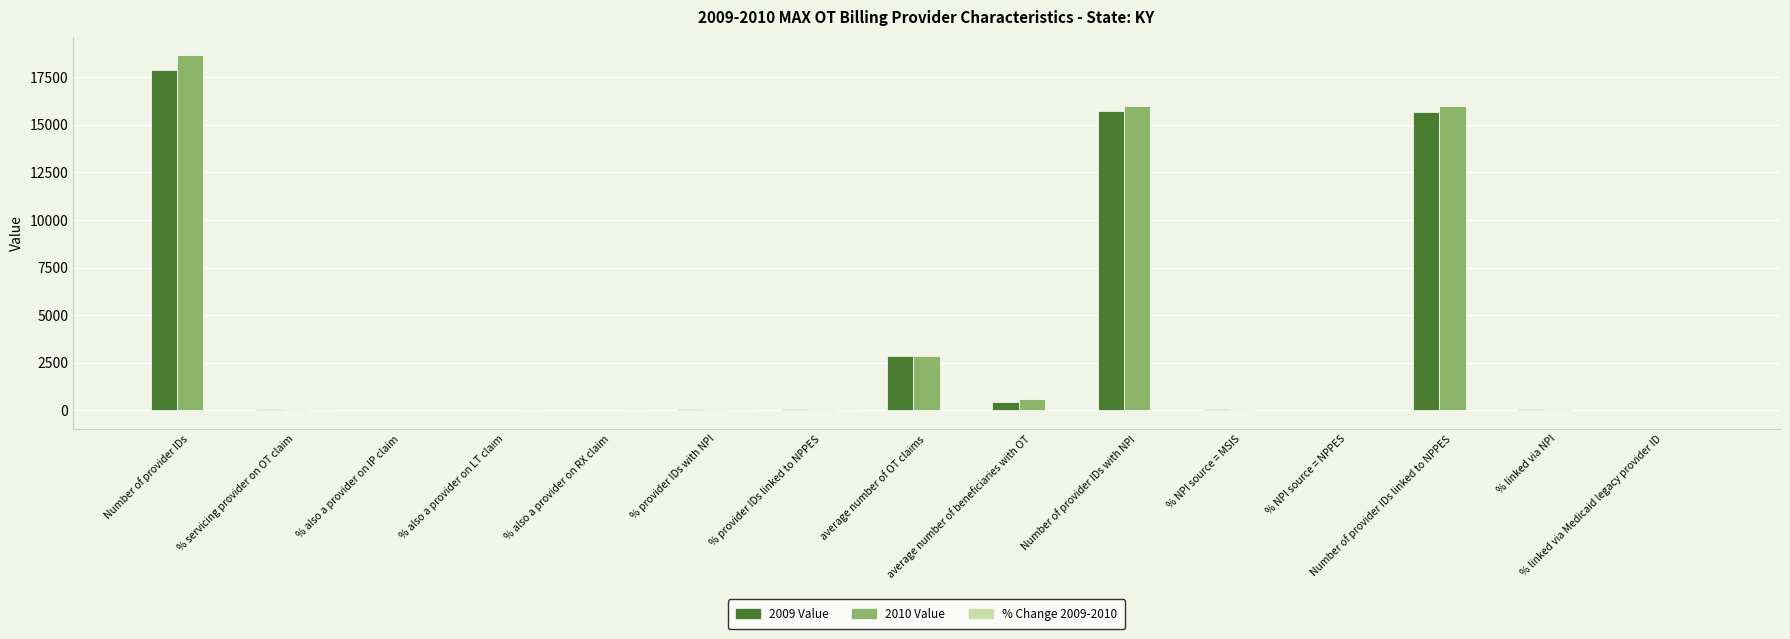

Where does the 2010 Value series first go above 85?

Number of provider IDs